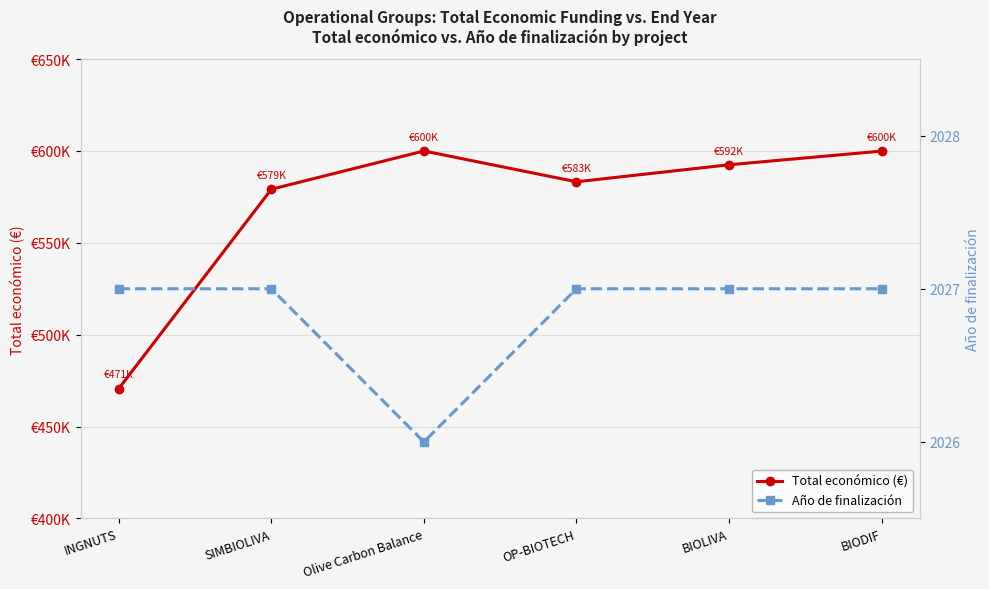

What is the minimum value for Total económico (€)?

470675